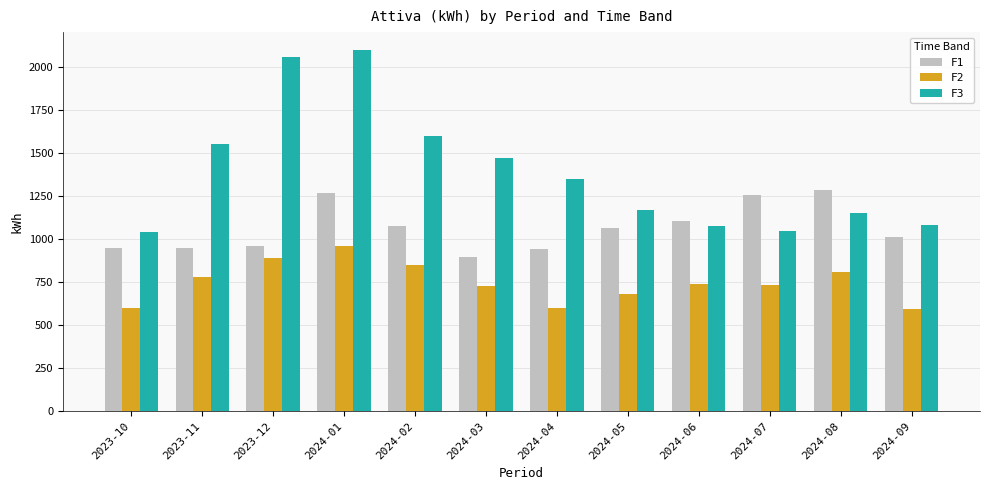

The value of F2 at 2023-12 is 497. True or false?

False